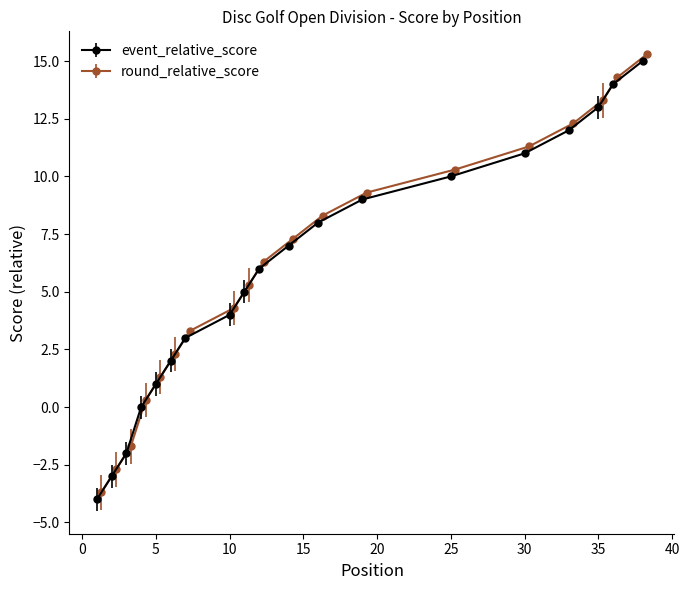

Rank the series by their maximum value, from lowest to highest.

event_relative_score, round_relative_score